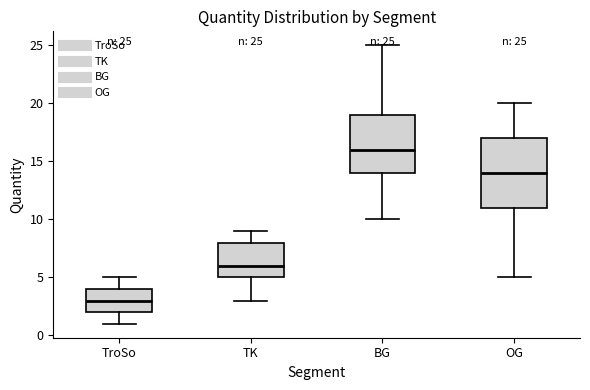

Which box has the lowest median line?

TroSo